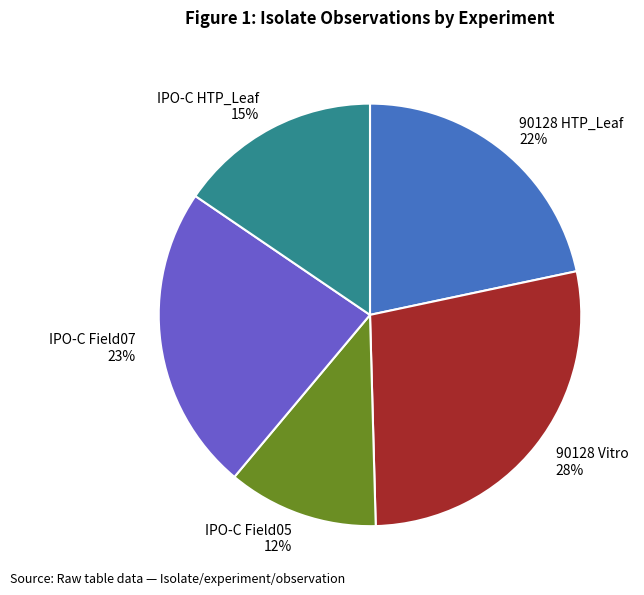

Which has a higher value, IPO-C Field05 or 90128 Vitro?

90128 Vitro